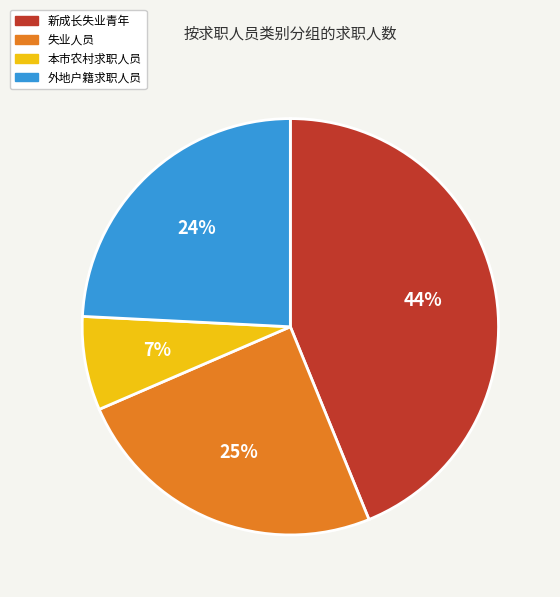

What is the smallest slice in the pie chart?

本市农村求职人员